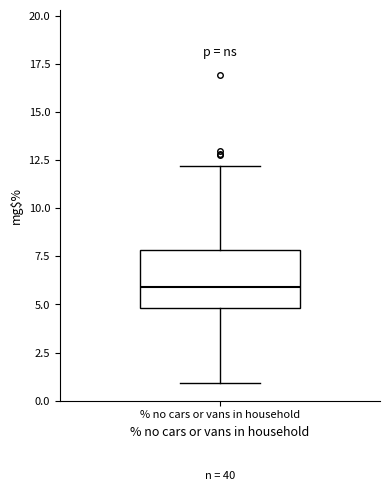

Where does the upper whisker of the box for % no cars or vans in household end on the y-axis? The values are not printed on the chart, so give them approximately, as read against the axis.

12